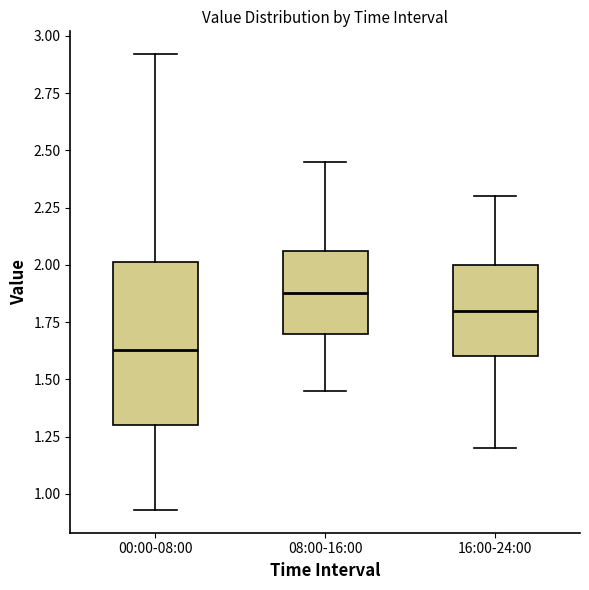

Reading left to right, transcribe this box plot: for each box, give where its median line is, the range the box spans, and where its two whiskers end, as read against the y-axis. The values are not printed on the chart, so give them approximately, as read against the axis.

00:00-08:00: median 1.65, box 1.30 to 2.00, whiskers 0.95 to 2.90
08:00-16:00: median 1.90, box 1.70 to 2.05, whiskers 1.45 to 2.45
16:00-24:00: median 1.80, box 1.60 to 2.00, whiskers 1.20 to 2.30